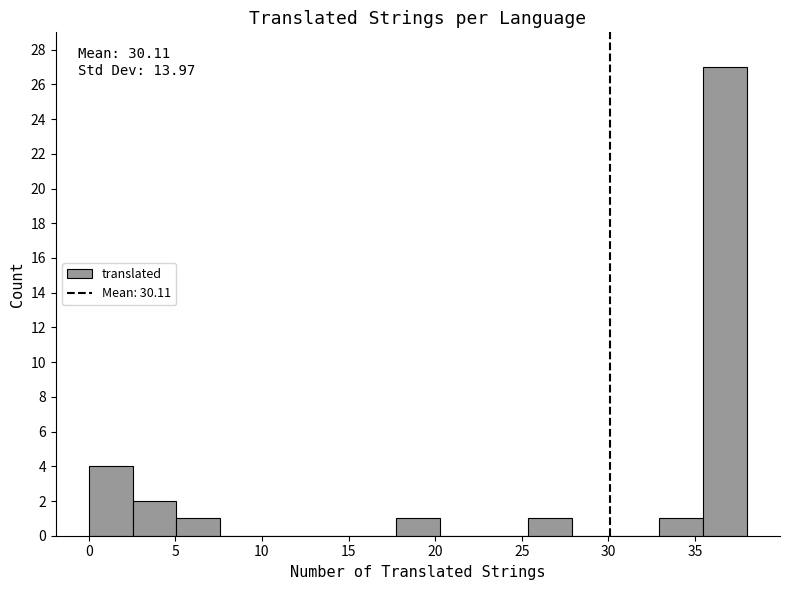

Which range on the x-axis has the tallest bar?

35.5 to 38.0